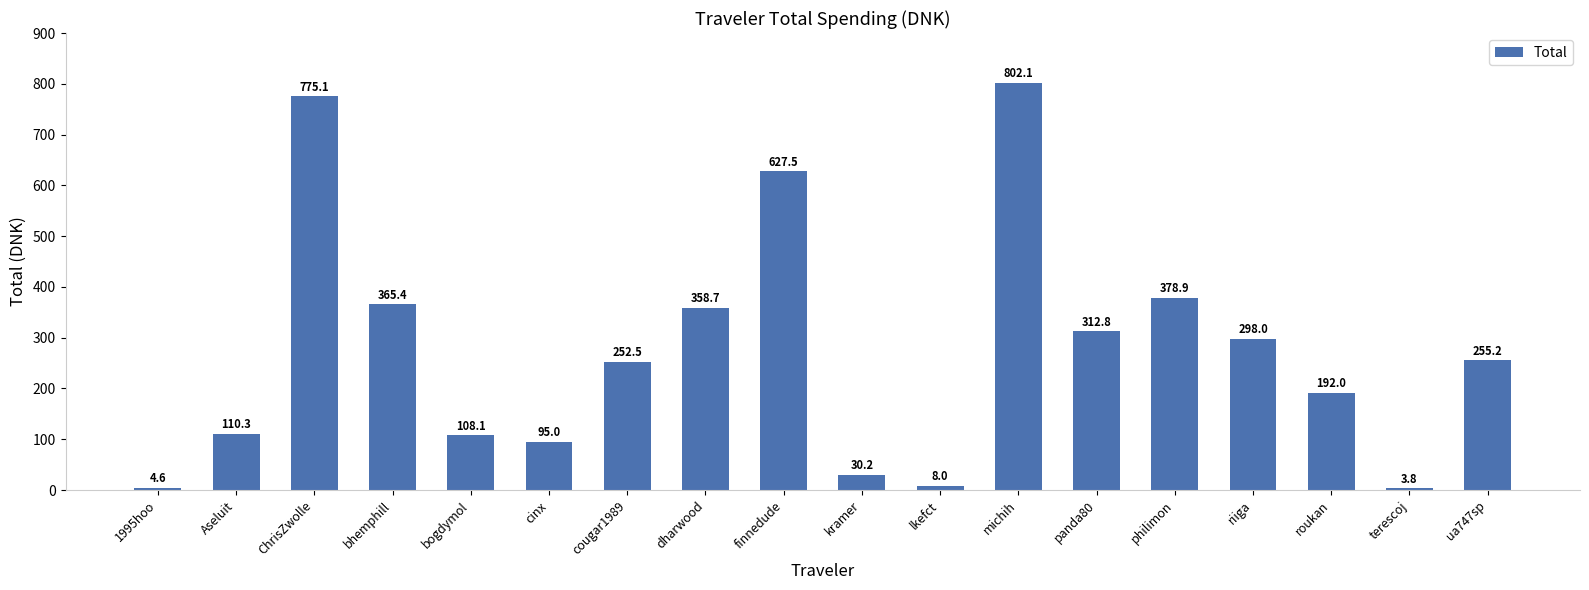

Which has a higher value, michih or ChrisZwolle?

michih